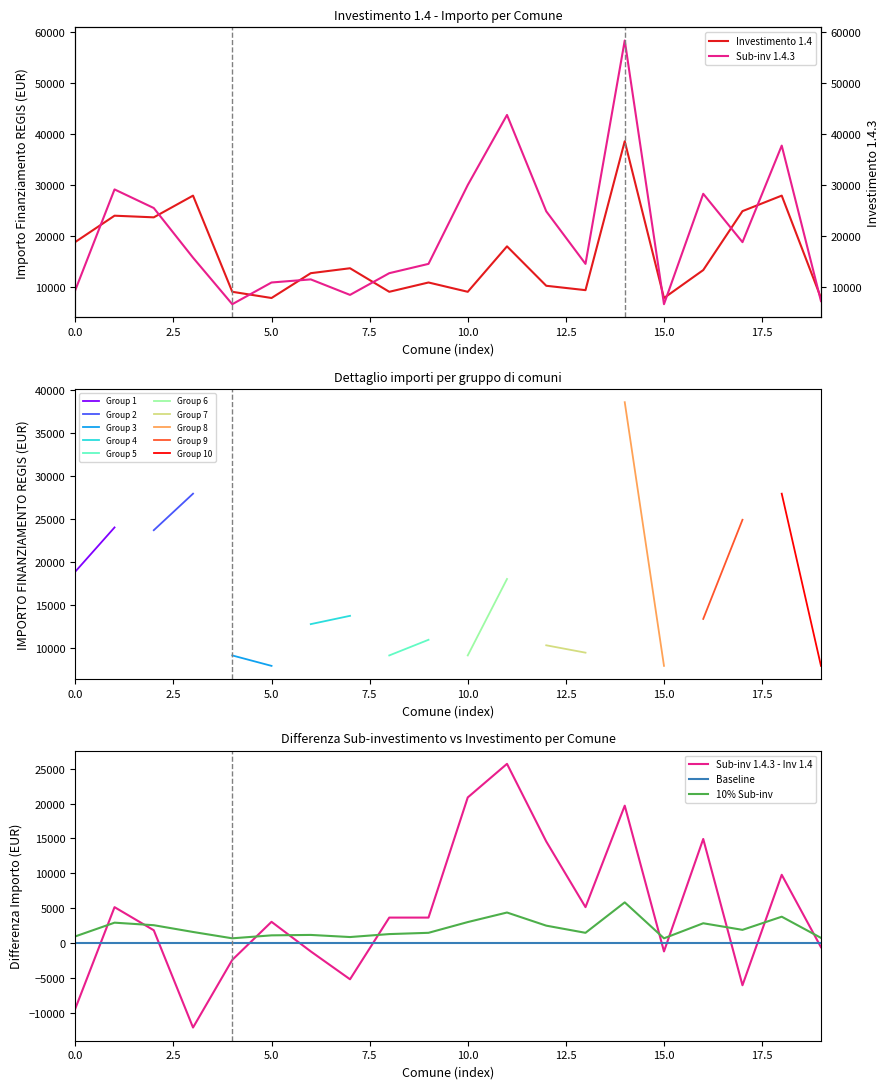

Which series has the largest range (max minus min)?

1.4.3 sub